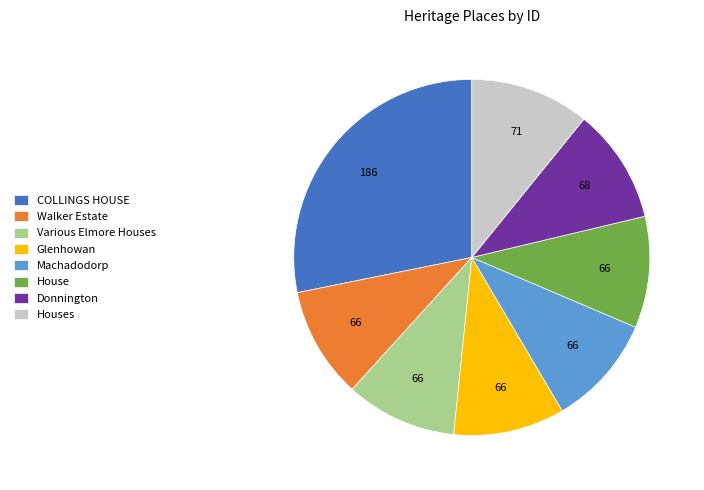

How many slices are in this pie chart?

8